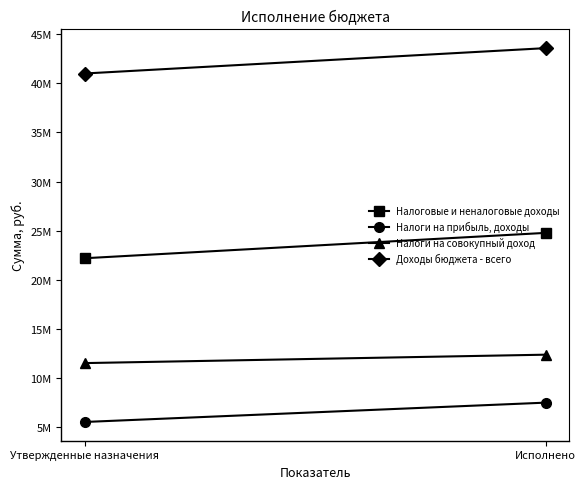

The Налоги на прибыль, доходы series shows 7485328.3 at Исполнено. True or false?

True